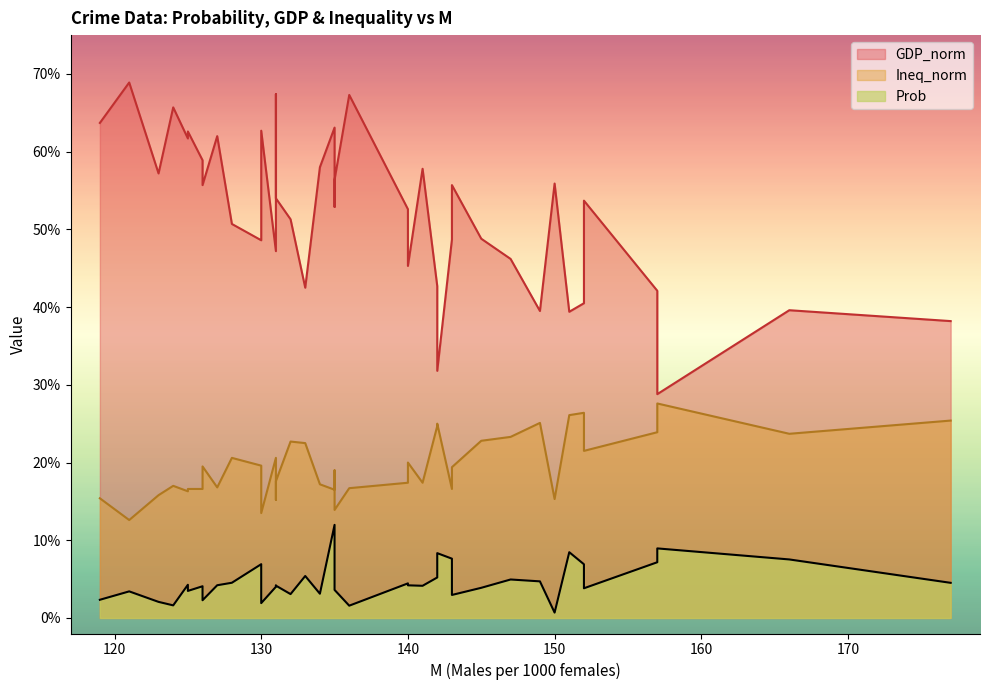

True or false: Prob and GDP_norm intersect in this chart.

False